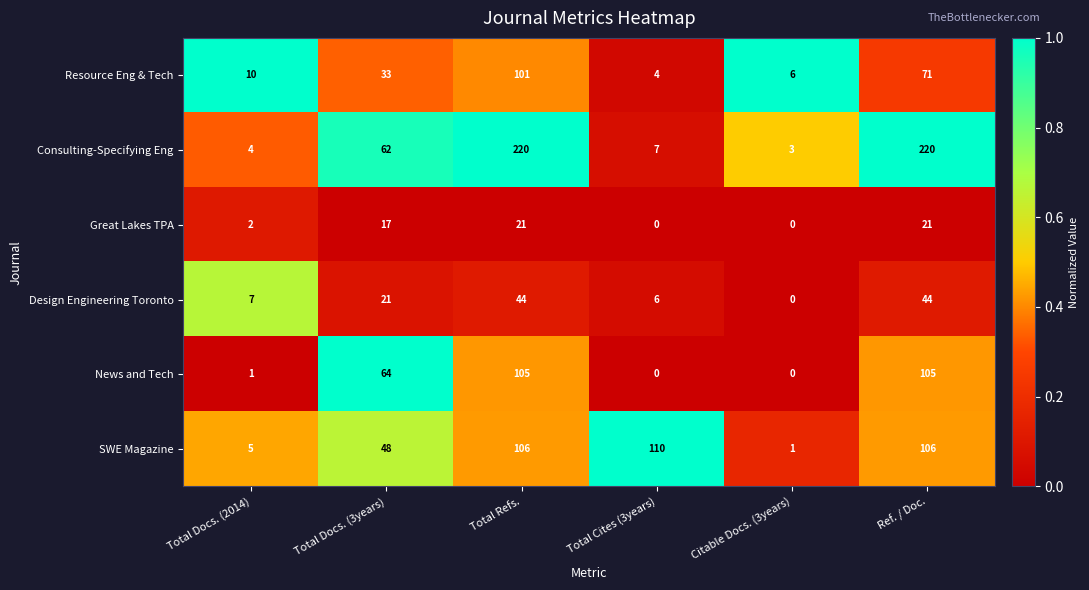

Which series has the widest spread of values?

Consulting-Specifying Eng